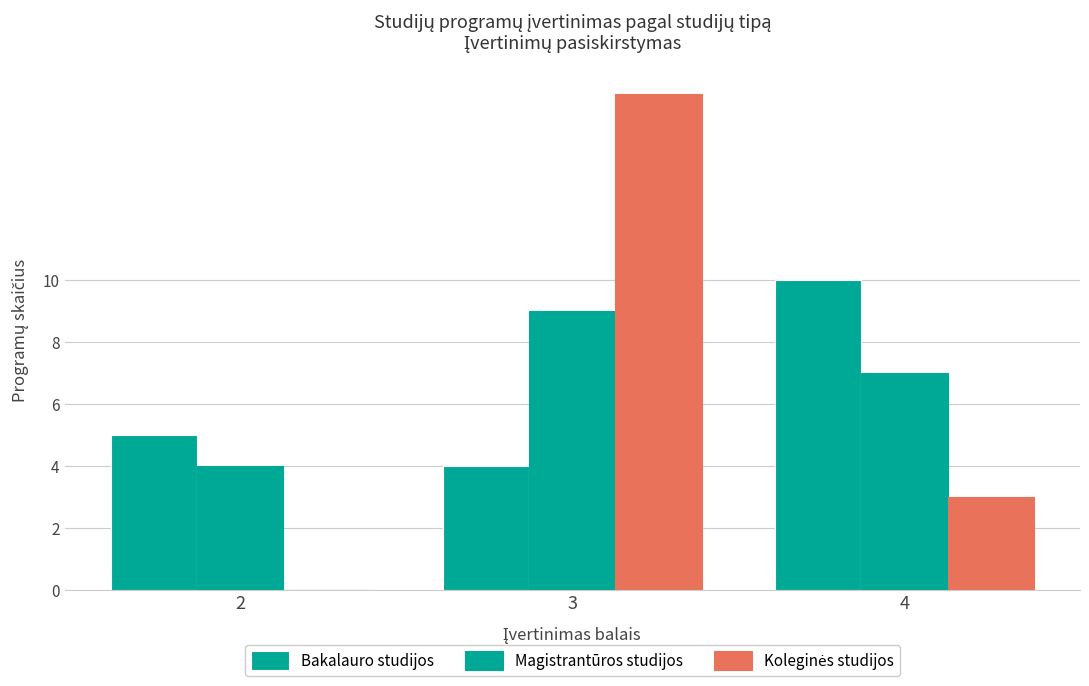

Count the number of categories in the chart.

3